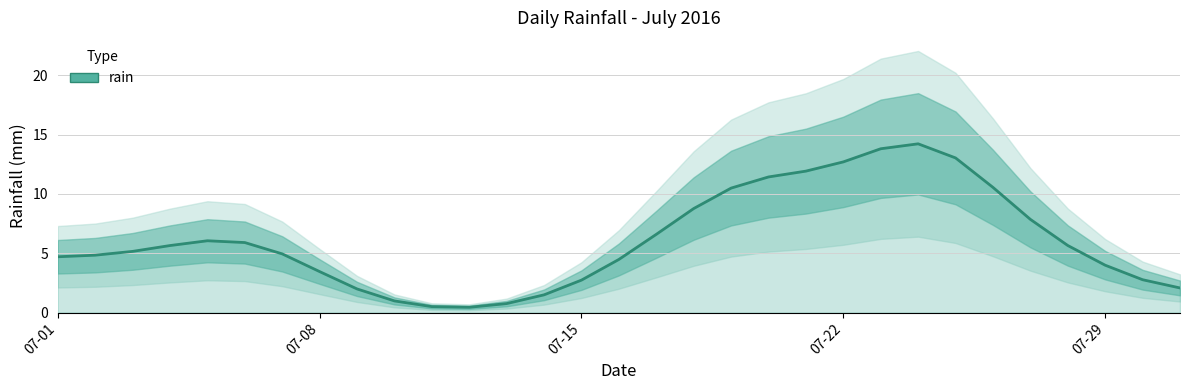

What is the value of the 4th point from the left?

5.7